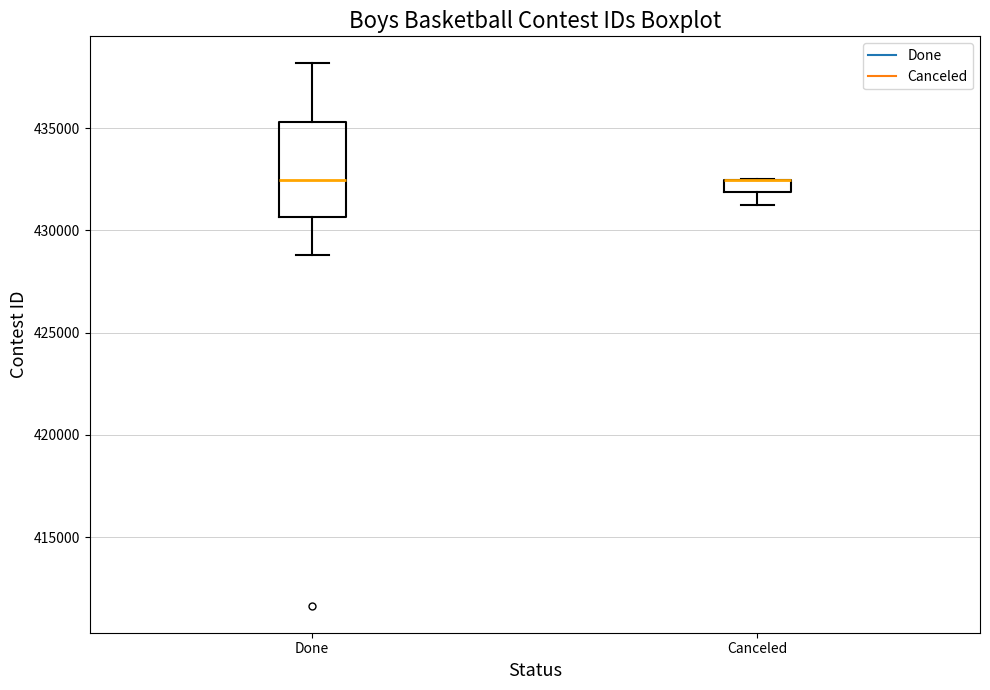

Where is the upper edge of the box for Canceled on the y-axis? The values are not printed on the chart, so give them approximately, as read against the axis.

432500